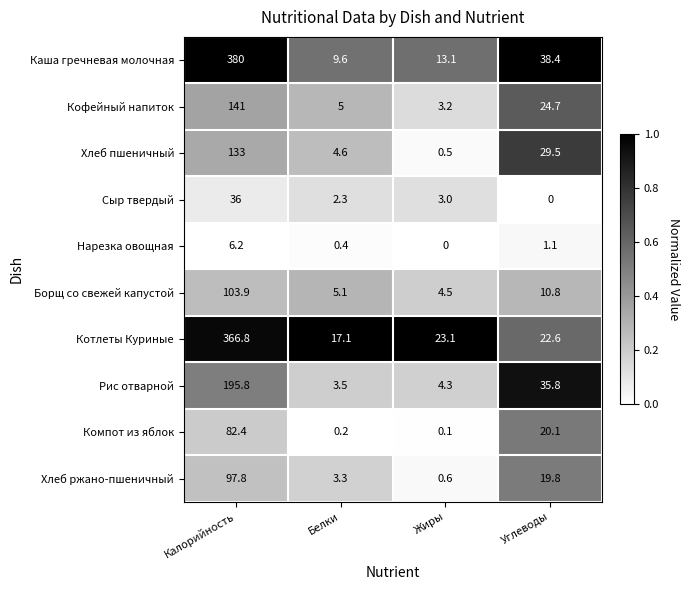

What is the maximum value shown in the chart?

380.0